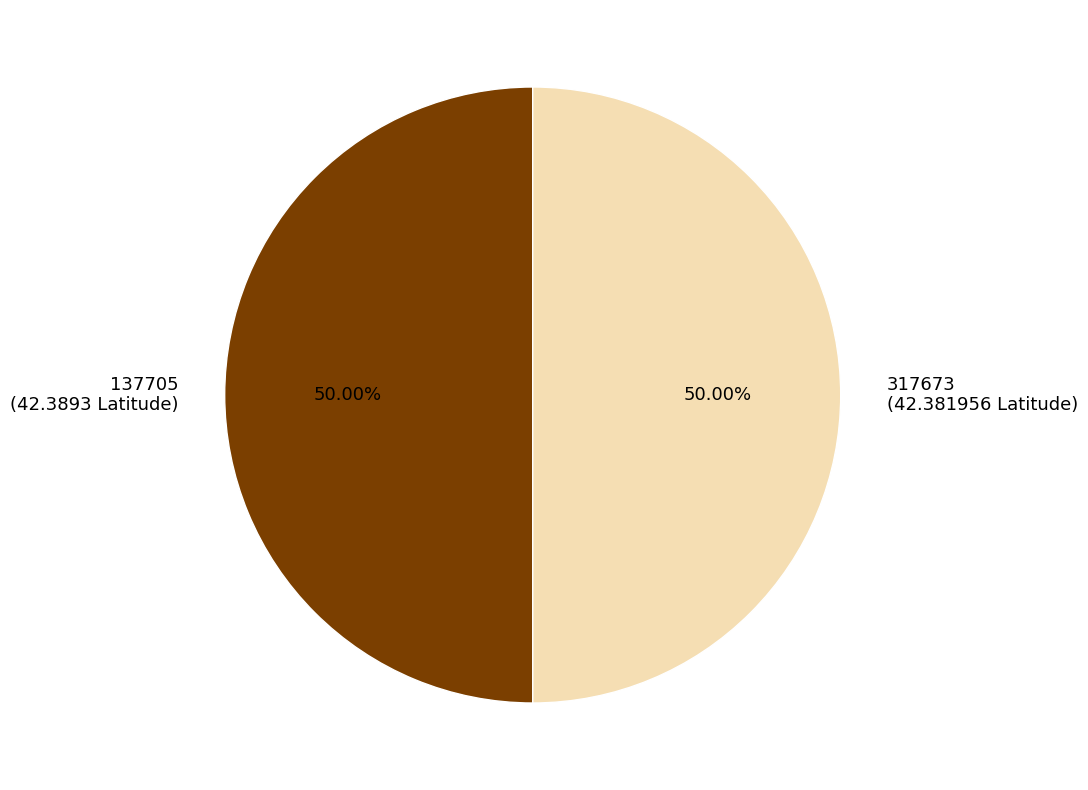

Is it true that 317673 is 43% of the pie?

False